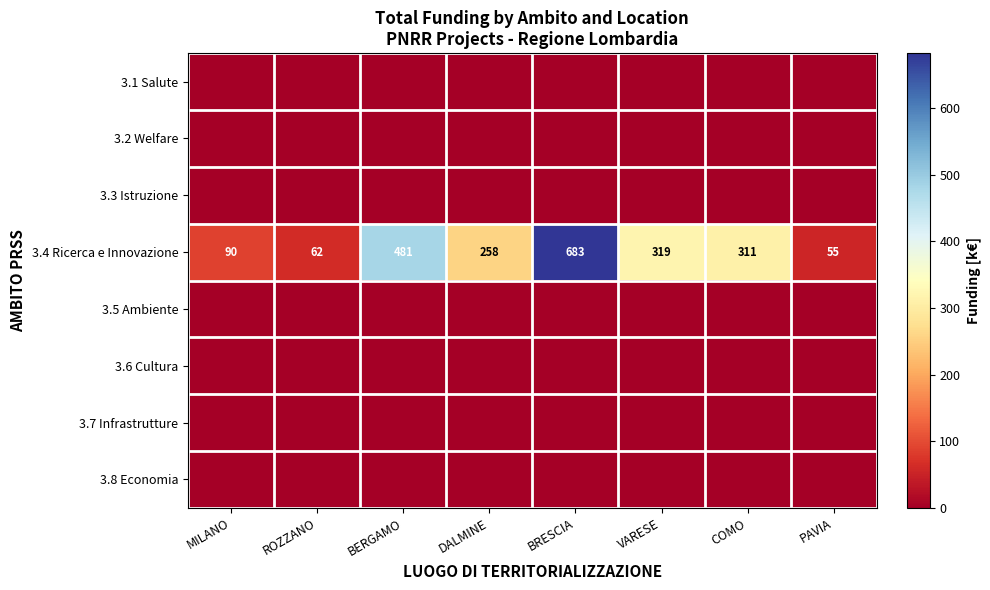

The value of 3.4 Ricerca e Innovazione at DALMINE is 389. True or false?

False